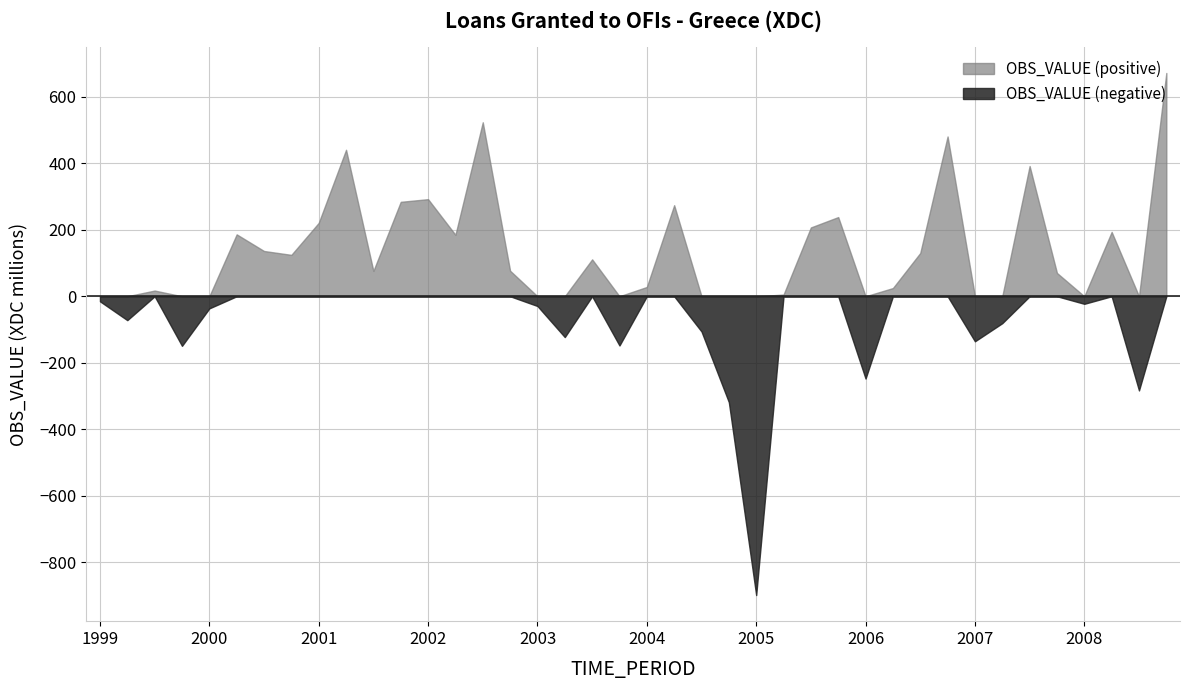

How many interior local valleys (lower than both neighbors) does the data have?

12